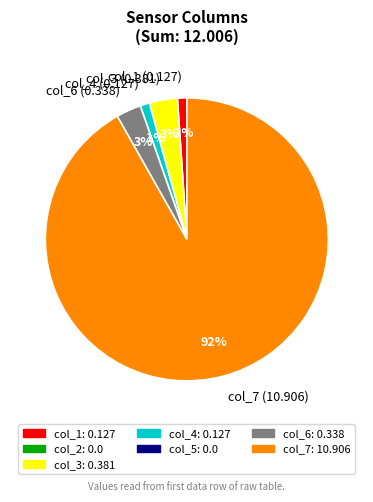

To the nearest percent, what is the average slice percentage?

20%